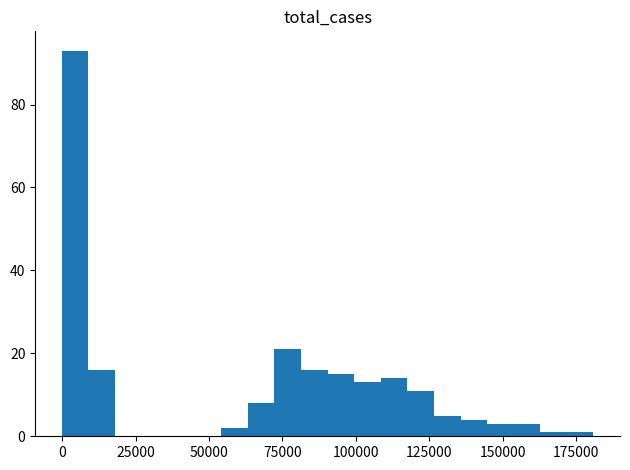

Around what value on the x-axis is the tallest bar? Give the approximate position of its centre, as read against the axis.

5000